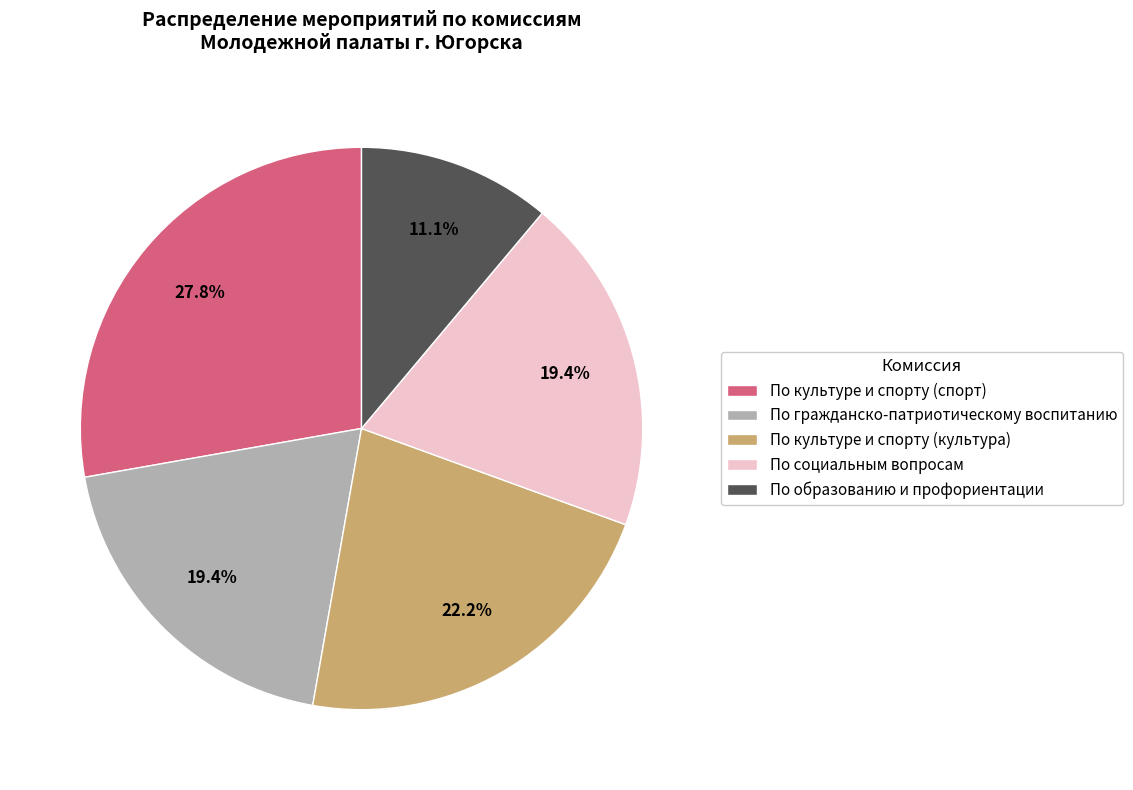

Which slice is the largest?

По культуре и спорту (спорт)